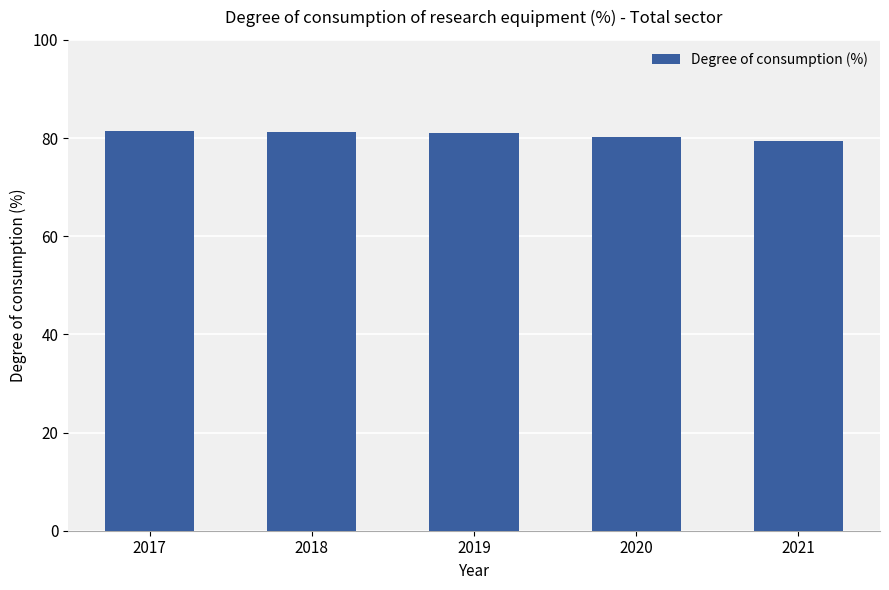

How many data points are less than 81?

2